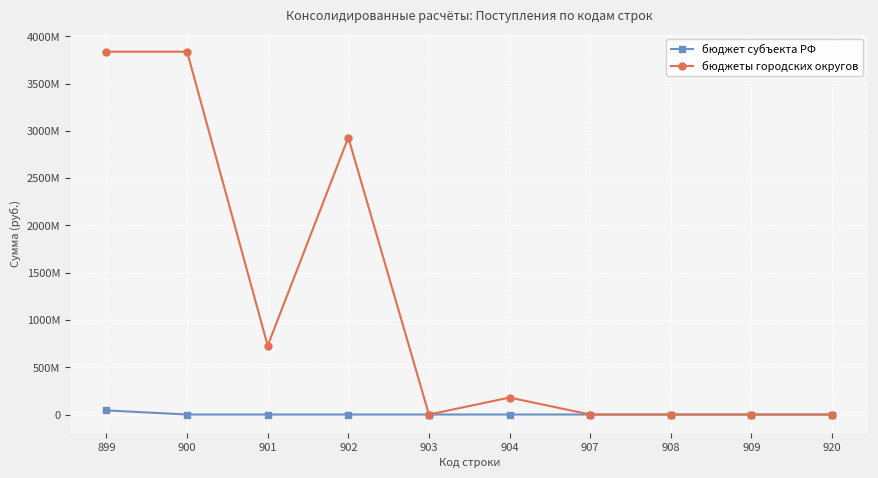

Which category has the lowest value across all series?

900